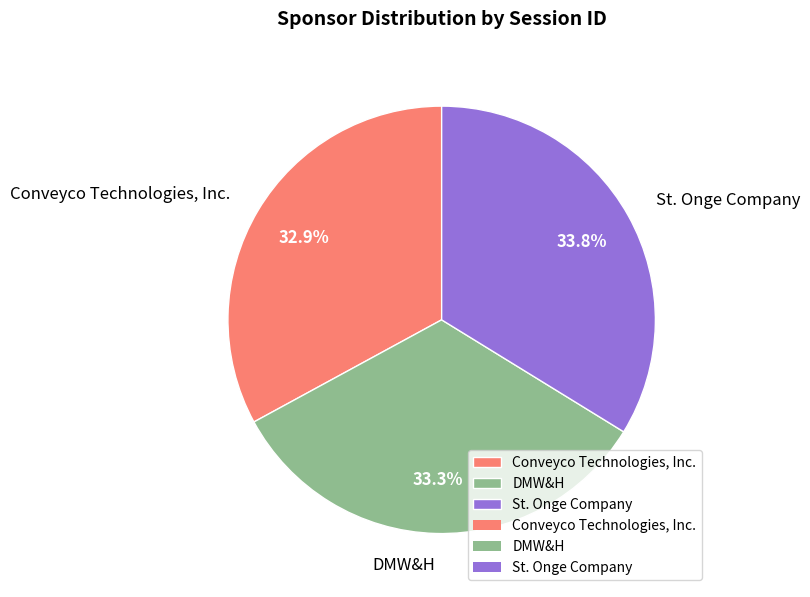

Rank the categories by value from lowest to highest.

Conveyco Technologies, Inc., DMW&H, St. Onge Company